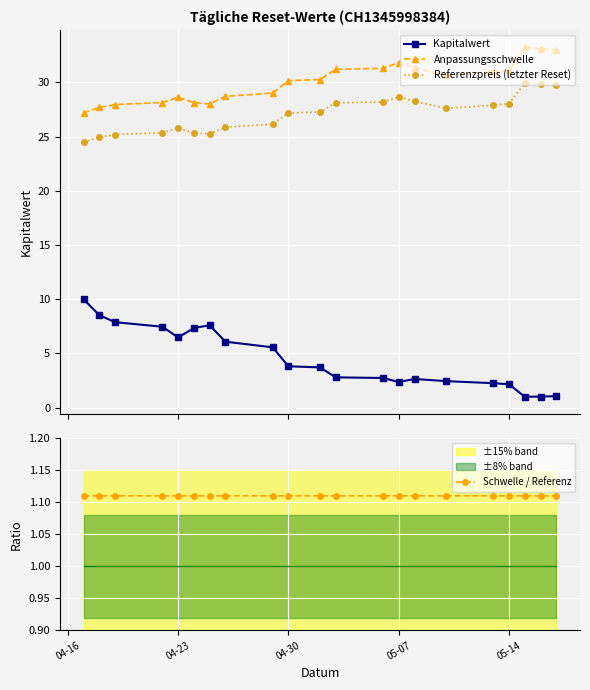

True or false: Kapitalwert and Referenzpreis (letzter Reset) cross at least once.

False